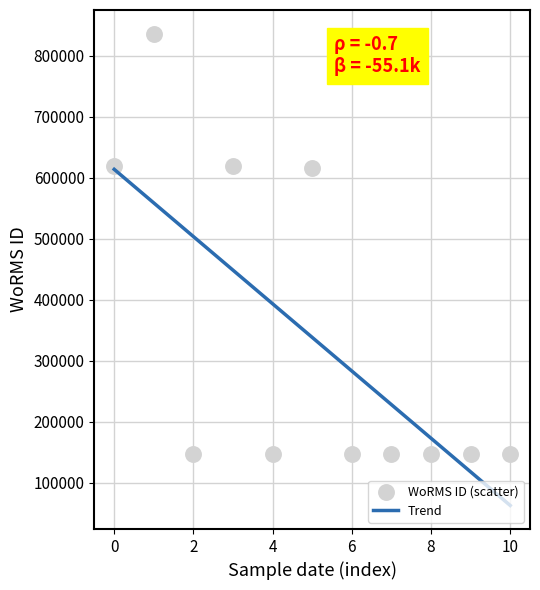

At how many categories does at least one series exceed 655278?

1